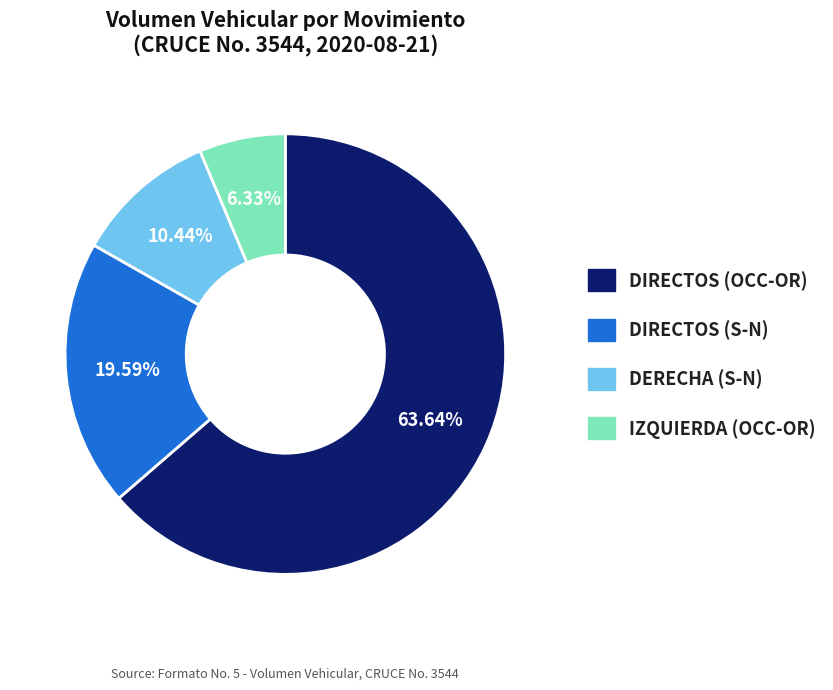

How many slices are in this pie chart?

4